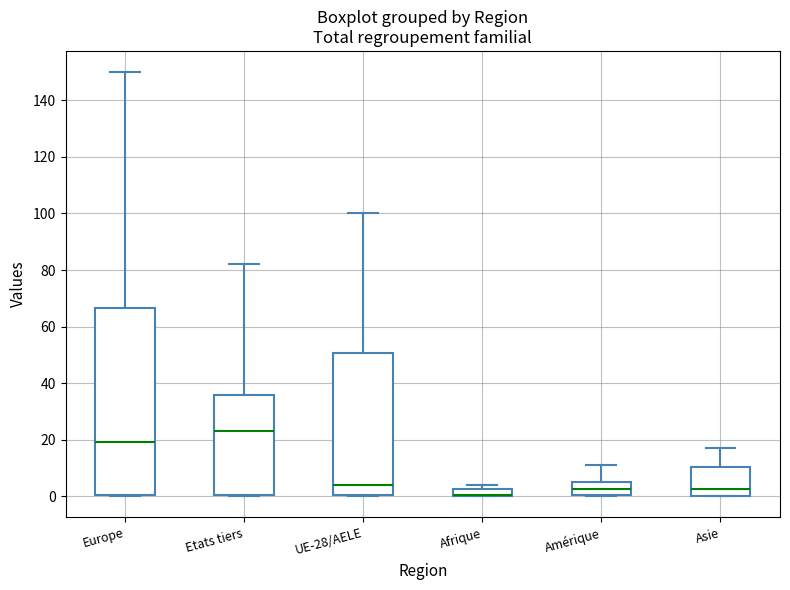

Comparing the boxes themselves (not the whiskers), which one is the tallest?

Europe